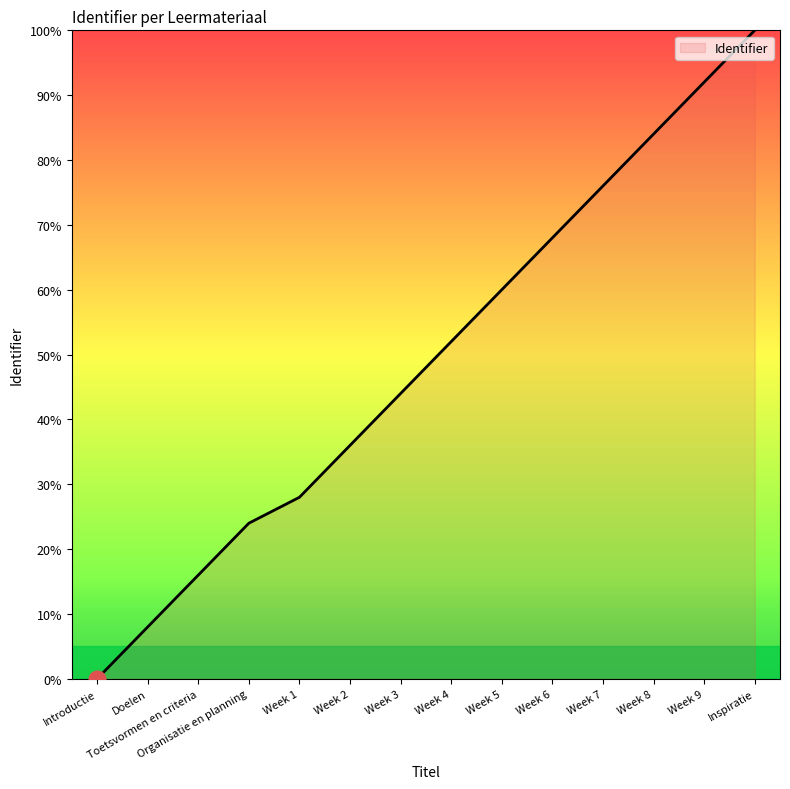

What is the average value?

49.1